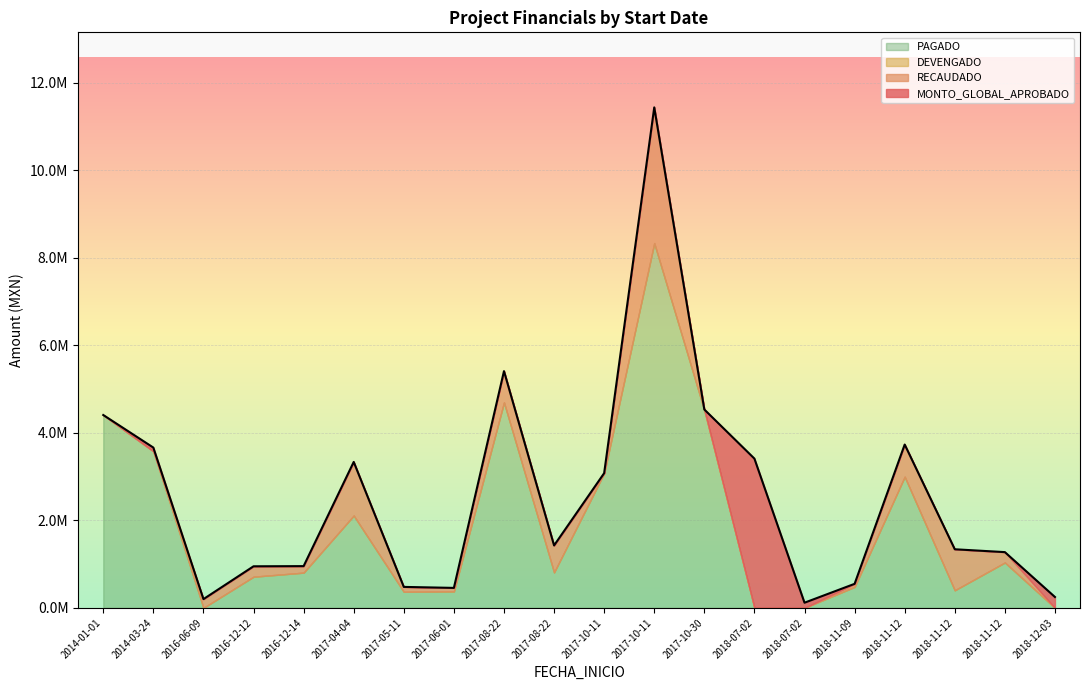

What is the average value of the MONTO_GLOBAL_APROBADO series?

2550047.9